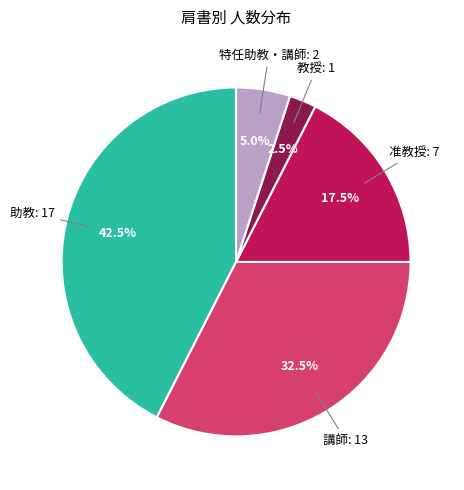

Is there a majority slice in this chart?

No